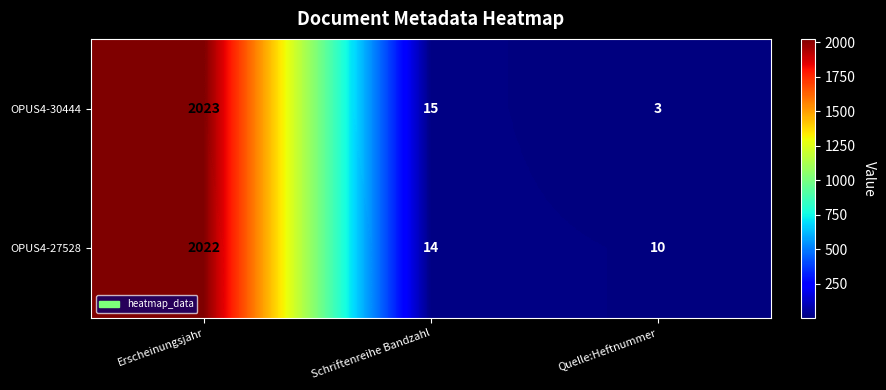

At how many categories does at least one series exceed 1770?

1